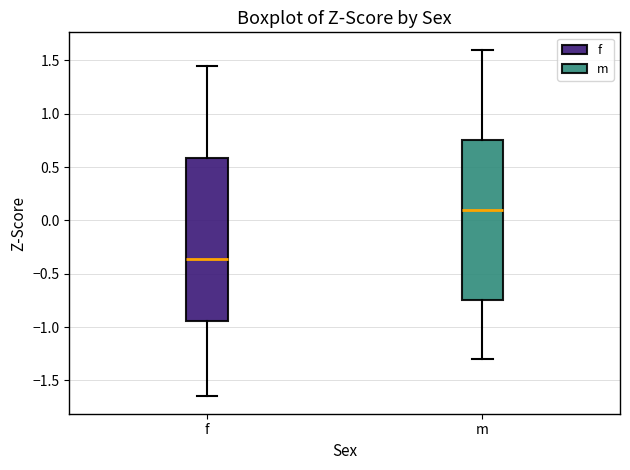

Reading left to right, read every box against the y-axis: the position of its median line, the range the box covers, and the ends of its whiskers. The values are not printed on the chart, so give them approximately, as read against the axis.

f: median -0.35, box -0.95 to 0.60, whiskers -1.65 to 1.45
m: median 0.10, box -0.75 to 0.75, whiskers -1.30 to 1.60